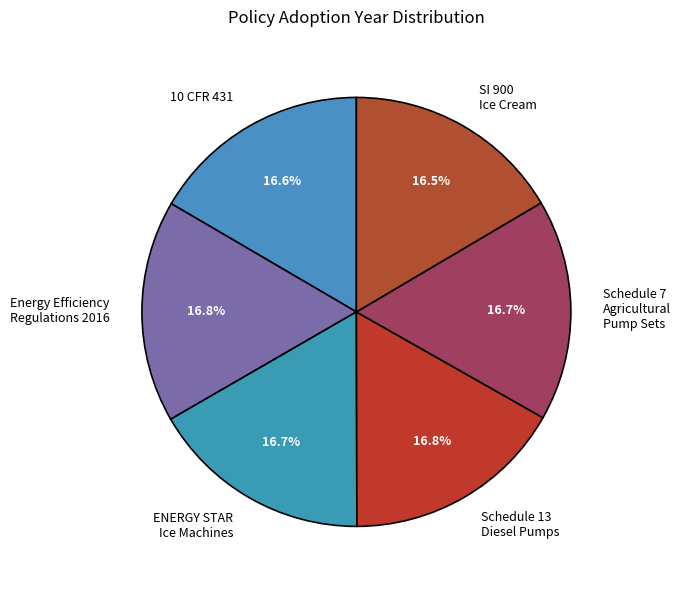

Is it true that Energy Efficiency Regulations 2016 is 2% of the pie?

False